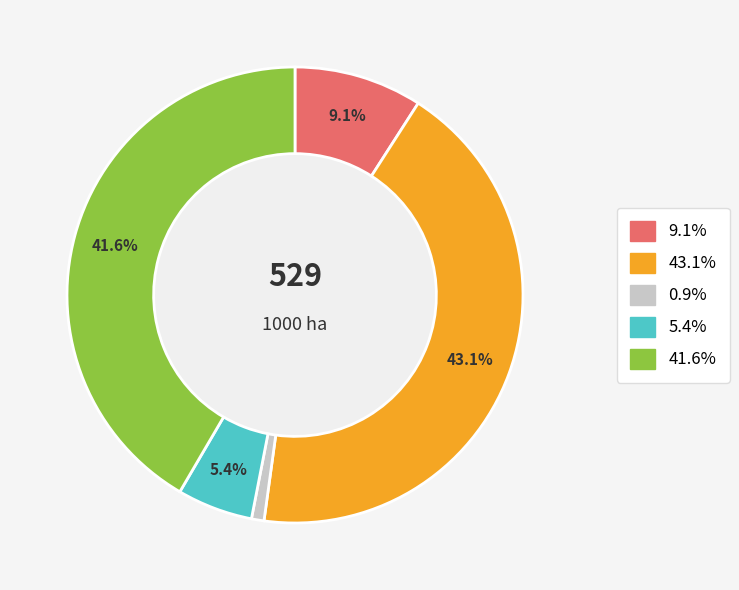

Is there any slice that represents more than half of the pie?

No